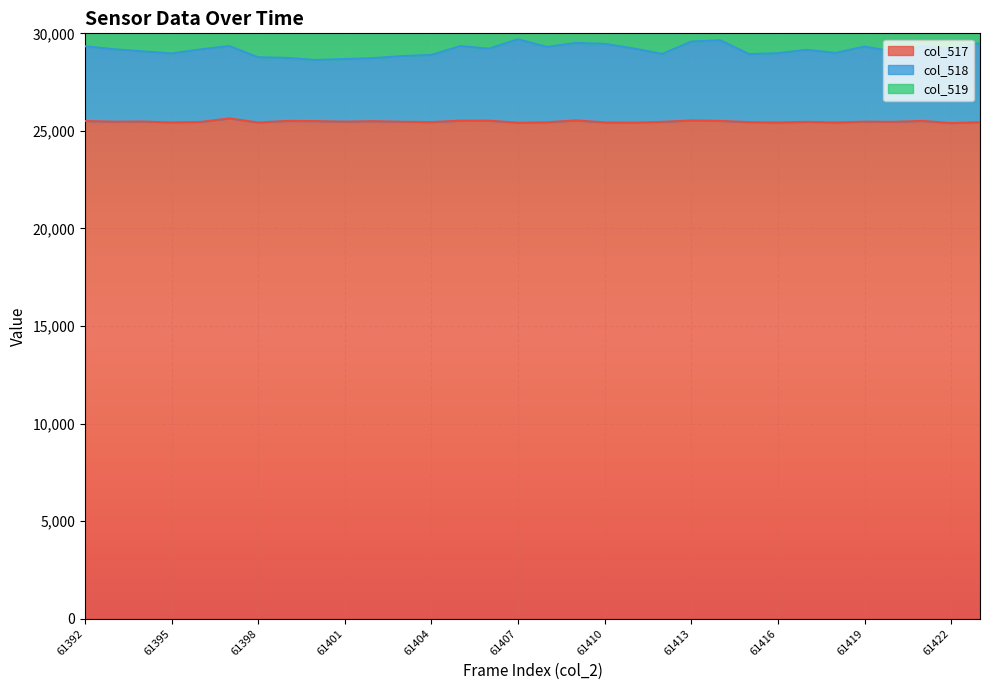

What is the smallest value displayed?

25401